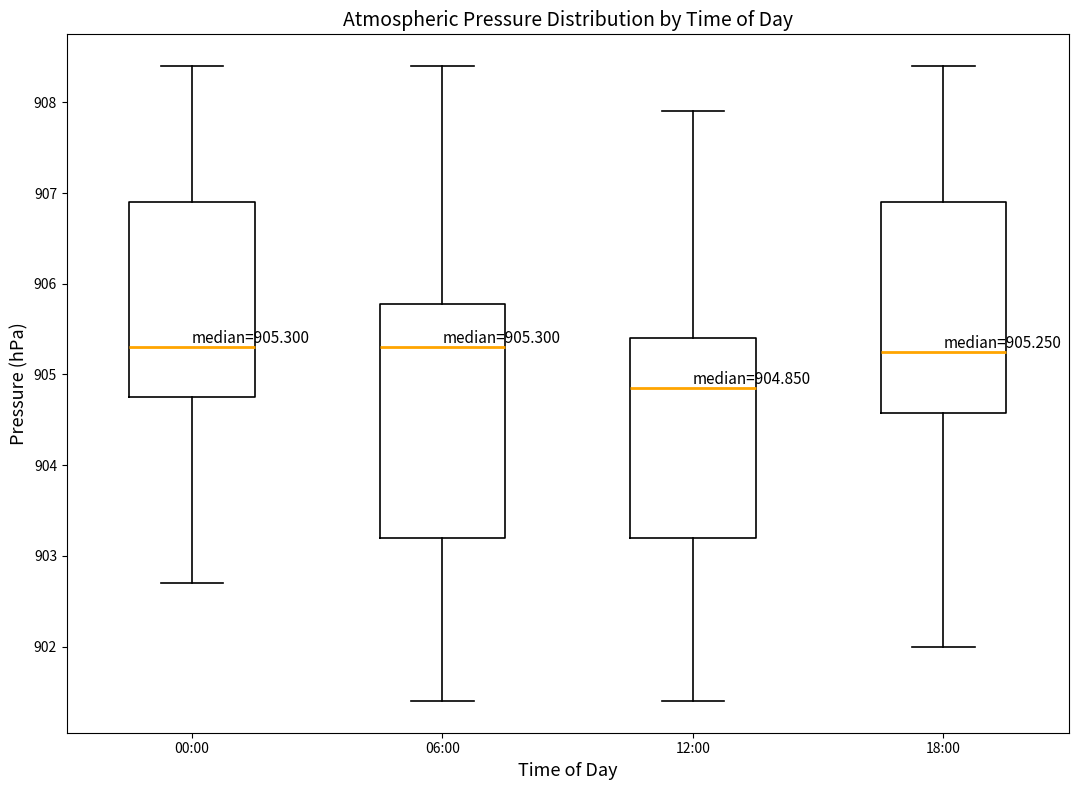

Which box is the tallest, from its lower edge to its upper edge?

06:00